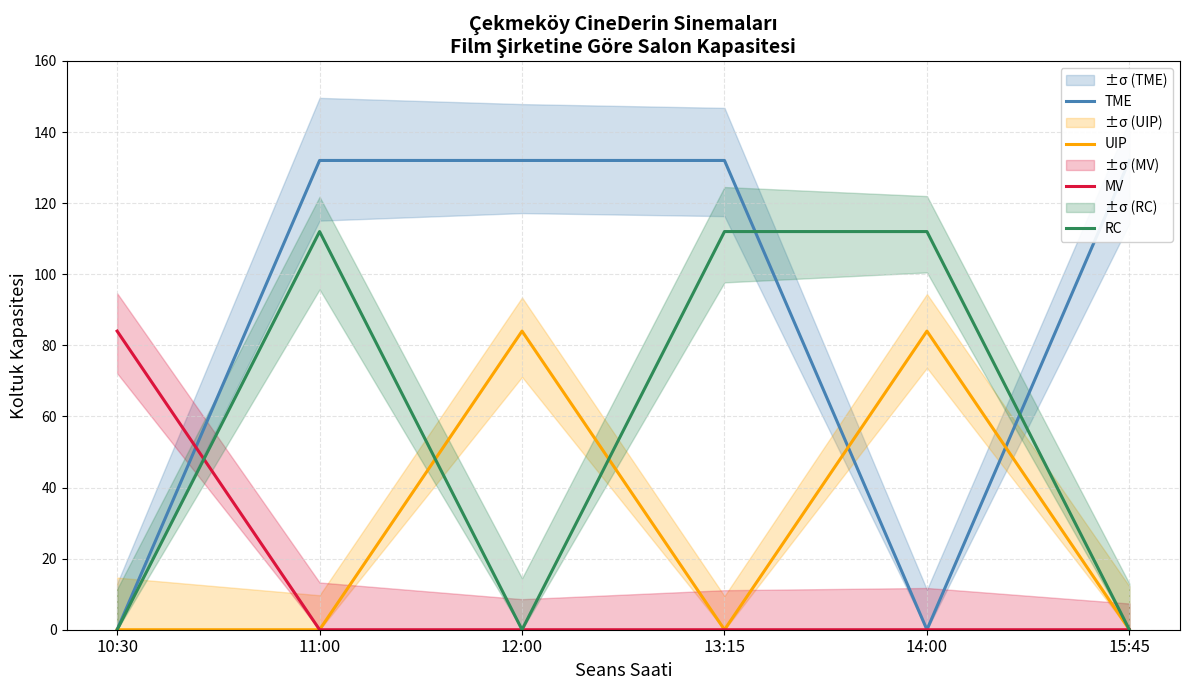

Does the chart have visible grid lines?

Yes